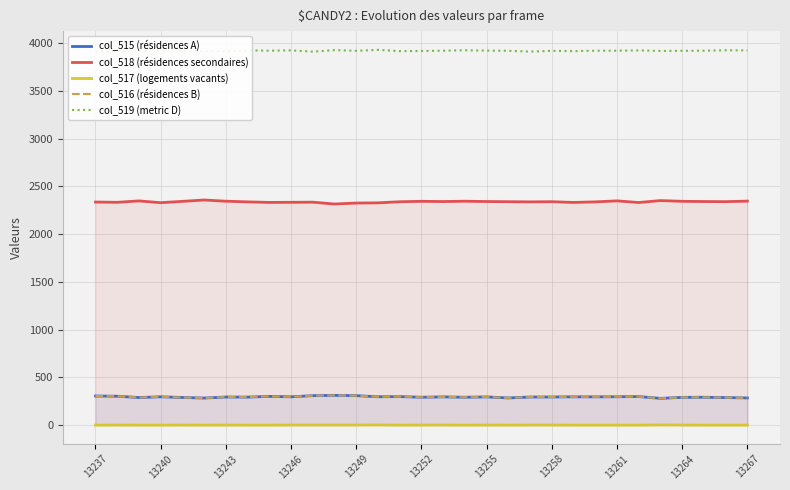

True or false: col_517 (logements vacants) has a value of 1.0 at 13255.

True